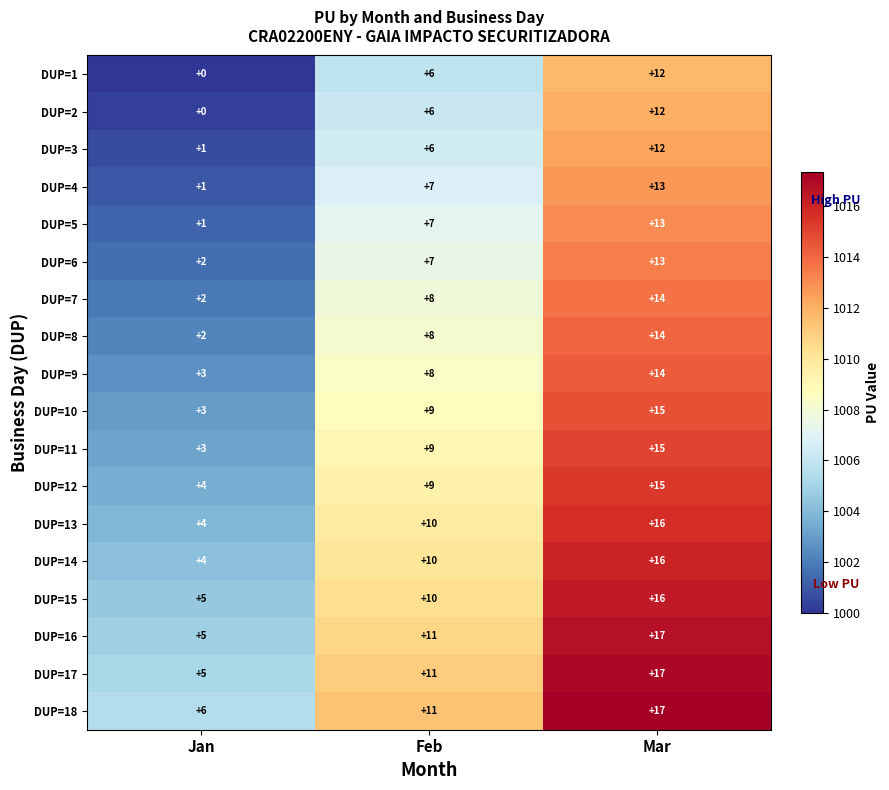

What is the sum of all DUP=9 values?

25